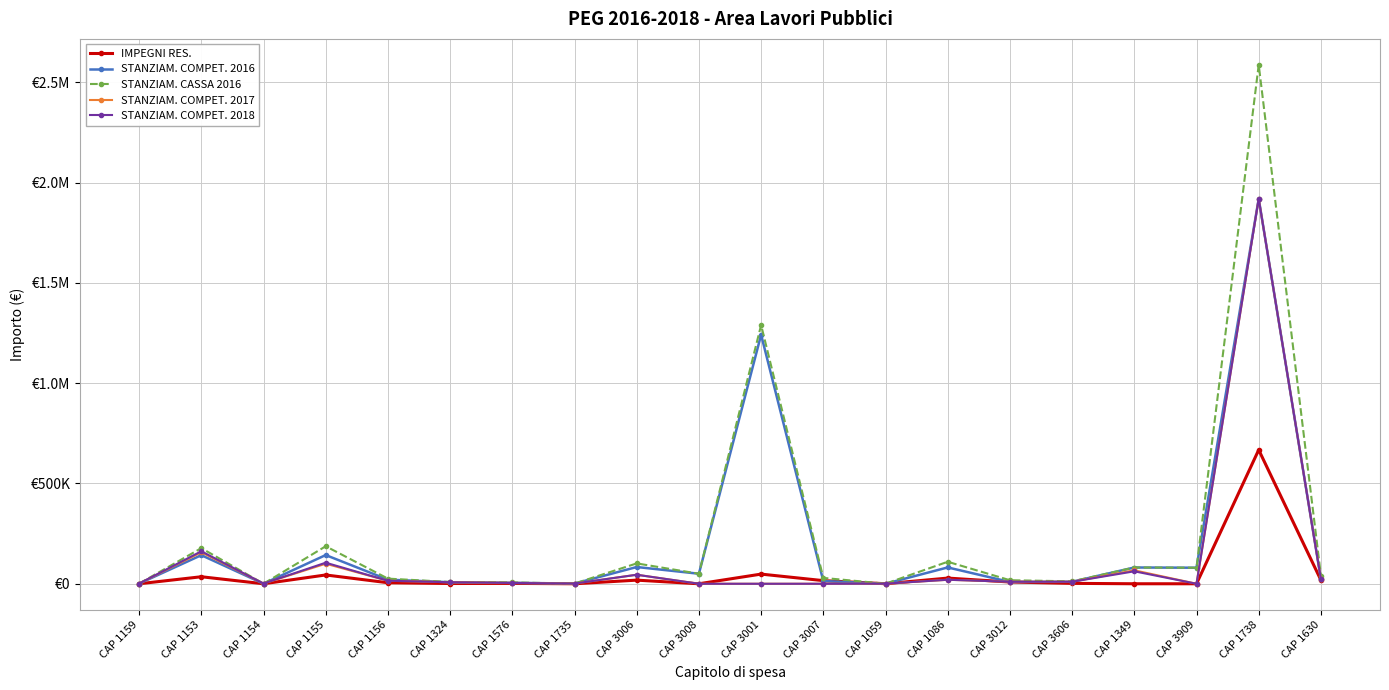

Which has a higher value, CAP 1324 or CAP 3006?

CAP 3006